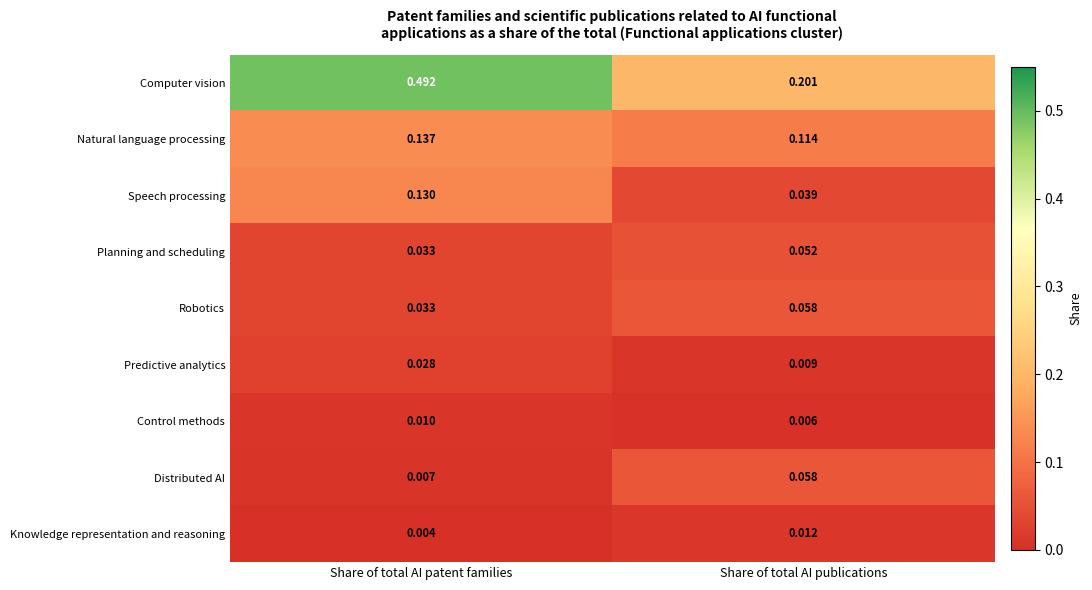

At which category is the sum across all series the highest?

Share of total AI patent families